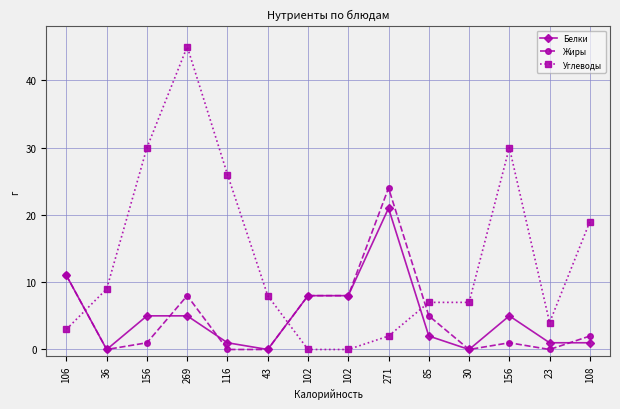

Does the chart have visible grid lines?

Yes